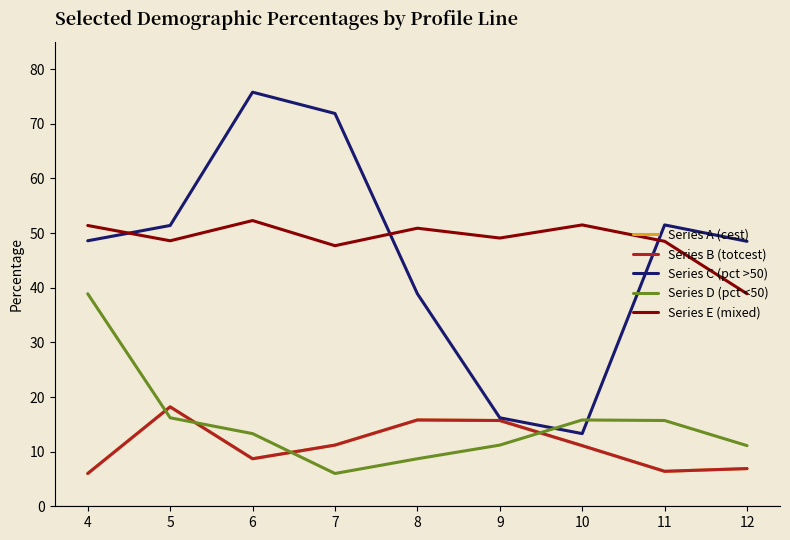

What is the smallest value displayed?

6.0